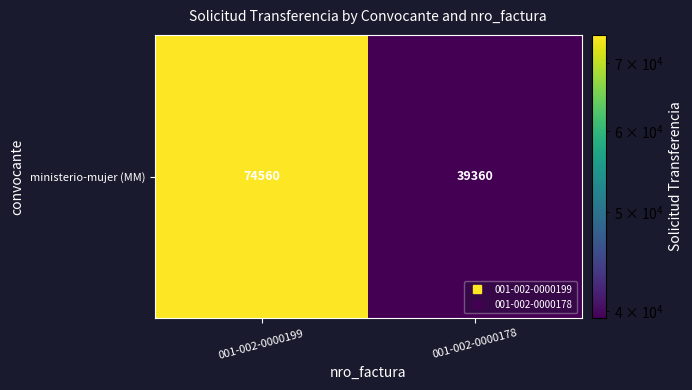

The chart shows a value of 39360 at 001-002-0000178. True or false?

True